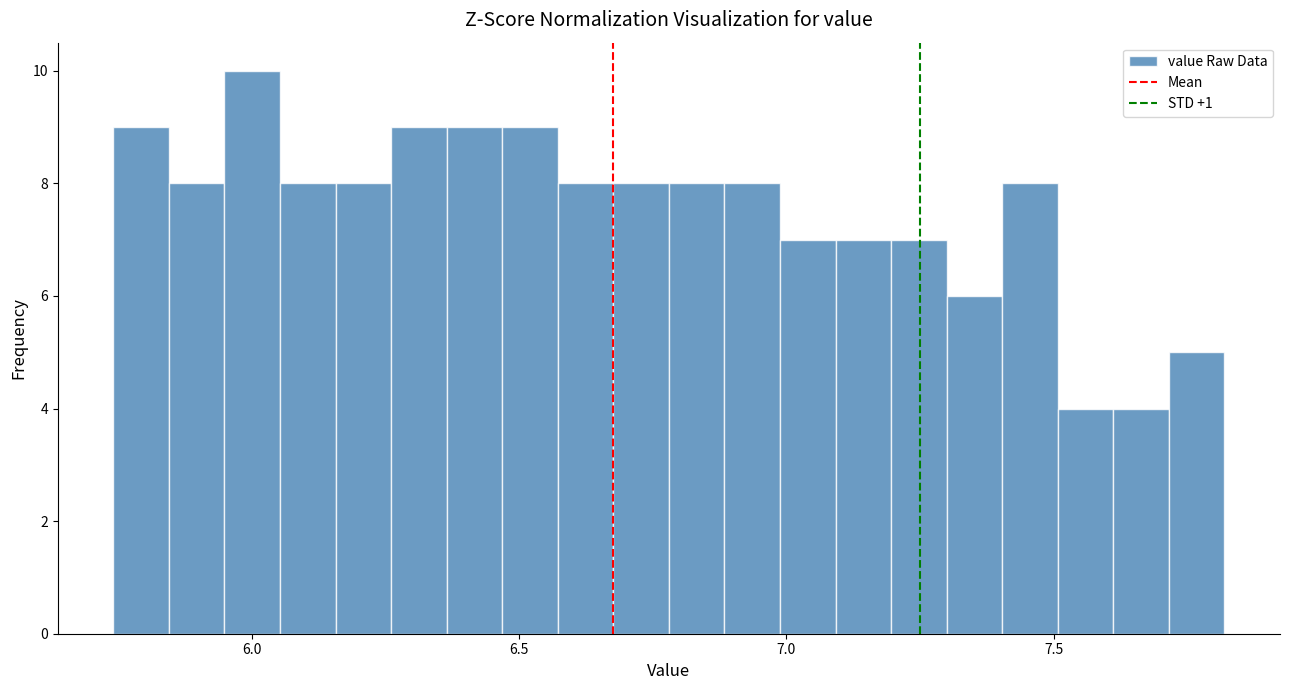

Around what value on the x-axis is the tallest bar? Give the approximate position of its centre, as read against the axis.

6.00